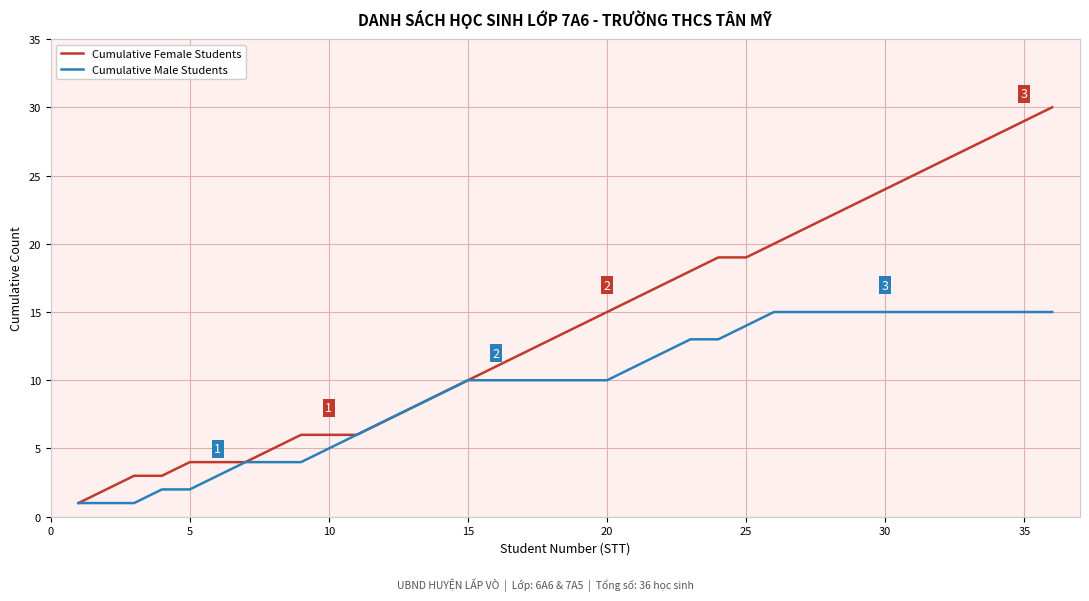

Which series has the largest total across all categories?

Cumulative Female Students